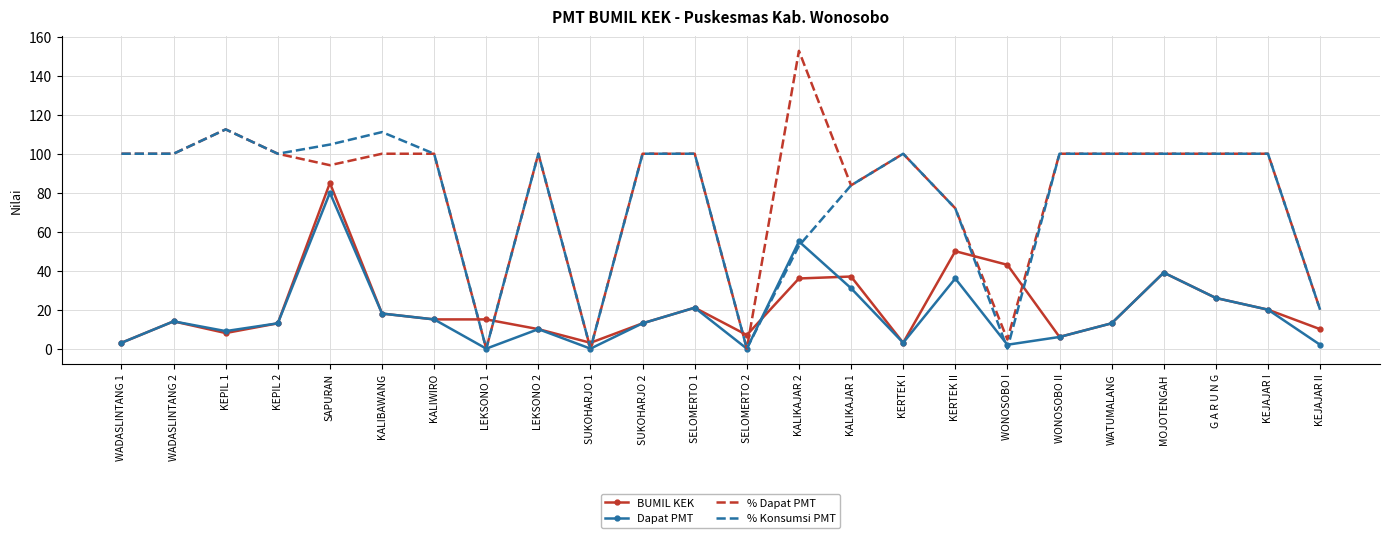

Reading right to left, what are all the values shown in this chart?

BUMIL KEK: 10.0	20.0	26.0	39.0	13.0	6.0	43.0	50.0	3.0	37.0	36.0	7.0	21.0	13.0	3.0	10.0	15.0	15.0	18.0	85.0	13.0	8.0	14.0	3.0
Dapat PMT: 2.0	20.0	26.0	39.0	13.0	6.0	2.0	36.0	3.0	31.0	55.0	0.0	21.0	13.0	0.0	10.0	0.0	15.0	18.0	80.0	13.0	9.0	14.0	3.0
% Dapat PMT: 20.0	100.0	100.0	100.0	100.0	100.0	4.7	72.0	100.0	83.8	152.8	0.0	100.0	100.0	0.0	100.0	0.0	100.0	100.0	94.1	100.0	112.5	100.0	100.0
% Konsumsi PMT: 20.0	100.0	100.0	100.0	100.0	100.0	0.0	72.0	100.0	83.8	52.8	0.0	100.0	100.0	0.0	100.0	0.0	100.0	111.1	104.7	100.0	112.5	100.0	100.0